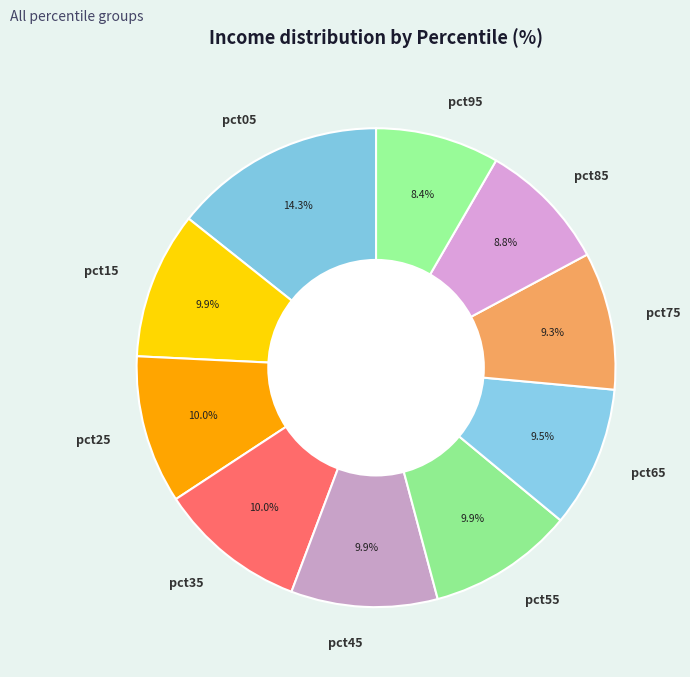

To the nearest percent, what portion does pct35 represent?

10%